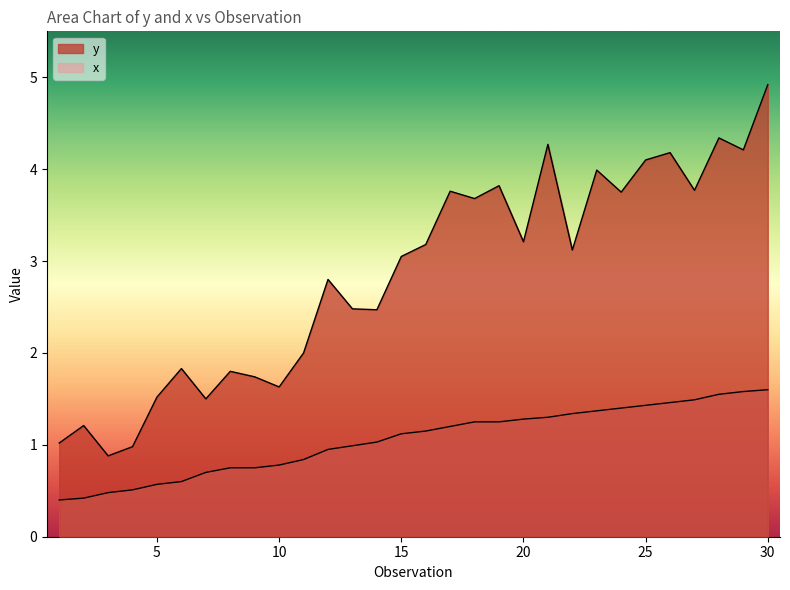

What are all the series names shown in the legend?

y, x